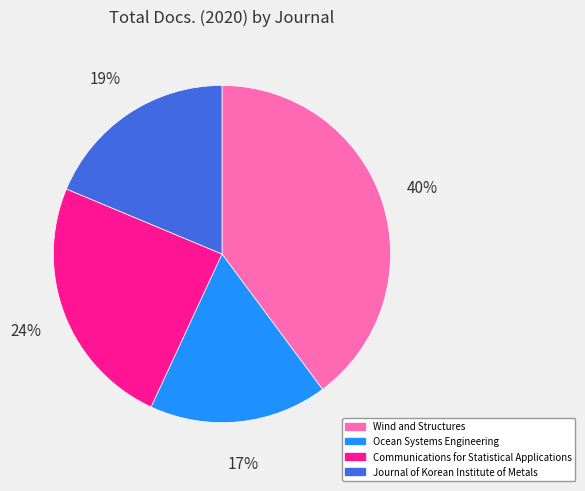

Count the number of slices in the pie.

4